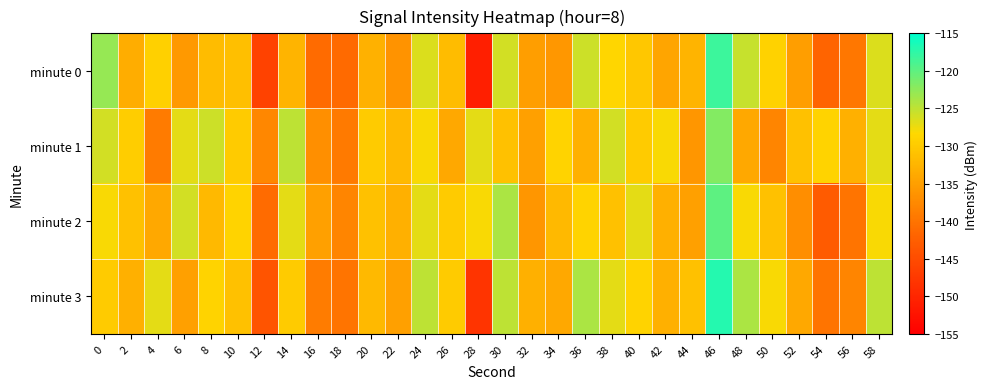

Reading left to right, what are all the values shown in this chart?

minute 0: 0=-122.8	2=-133.3	4=-129.3	6=-135.8	8=-131.7	10=-131.3	12=-146.3	14=-132.6	16=-141.1	18=-141.2	20=-133.0	22=-136.3	24=-126.5	26=-131.7	28=-150.8	30=-126.1	32=-135.0	34=-135.9	36=-125.7	38=-128.6	40=-130.5	42=-134.3	44=-132.6	46=-118.2	48=-125.4	50=-129.1	52=-135.1	54=-141.8	56=-139.6	58=-126.6
minute 1: 0=-126.0	2=-129.5	4=-139.1	6=-127.0	8=-125.8	10=-129.8	12=-137.7	14=-125.0	16=-136.8	18=-139.3	20=-130.0	22=-132.0	24=-128.0	26=-134.0	28=-127.0	30=-131.0	32=-135.0	34=-129.0	36=-133.0	38=-126.0	40=-130.0	42=-128.0	44=-136.0	46=-122.0	48=-134.0	50=-138.0	52=-131.0	54=-129.0	56=-133.0	58=-127.0
minute 2: 0=-128.0	2=-131.0	4=-134.0	6=-126.0	8=-132.0	10=-129.0	12=-141.0	14=-127.0	16=-135.0	18=-138.0	20=-131.0	22=-133.0	24=-127.0	26=-130.0	28=-128.0	30=-124.0	32=-136.0	34=-132.0	36=-129.0	38=-131.0	40=-127.0	42=-133.0	44=-135.0	46=-120.0	48=-128.0	50=-131.0	52=-137.0	54=-143.0	56=-140.0	58=-128.0
minute 3: 0=-130.0	2=-133.0	4=-127.0	6=-135.0	8=-129.0	10=-131.0	12=-144.0	14=-130.0	16=-139.0	18=-140.0	20=-132.0	22=-135.0	24=-125.0	26=-130.0	28=-148.0	30=-125.0	32=-133.0	34=-134.0	36=-124.0	38=-127.0	40=-129.0	42=-133.0	44=-131.0	46=-117.0	48=-124.0	50=-128.0	52=-134.0	54=-140.0	56=-138.0	58=-125.0